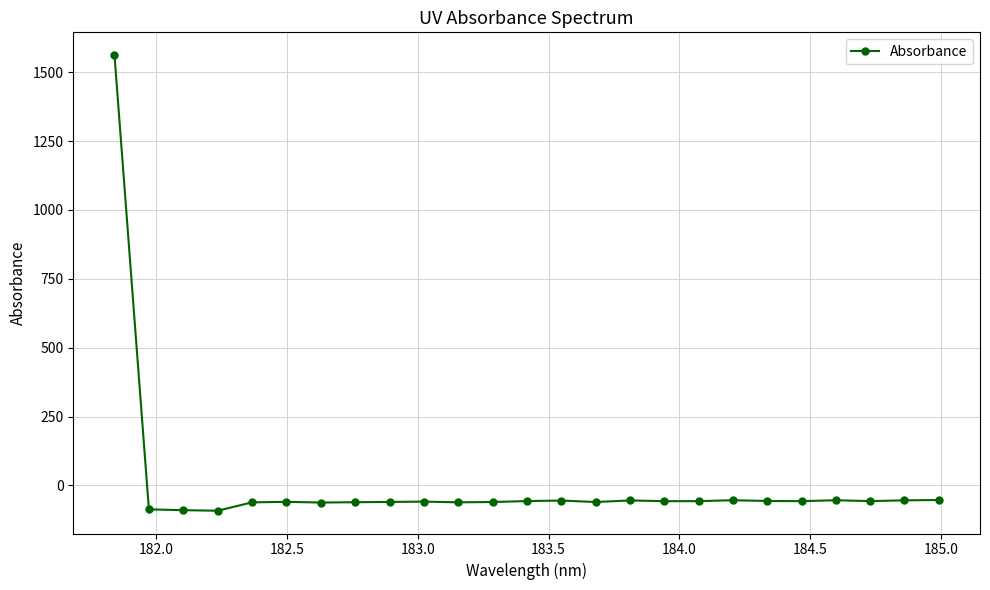

What is the maximum value shown in the chart?

1561.7